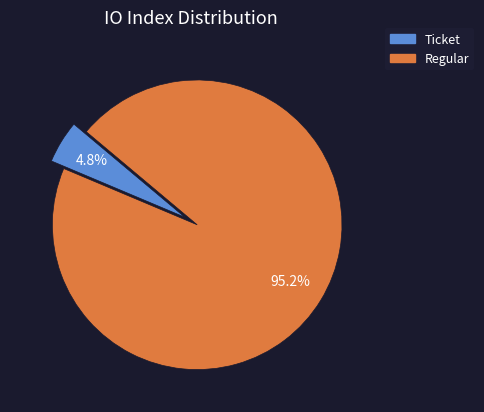

To the nearest percent, what percentage of the pie is Regular?

95%